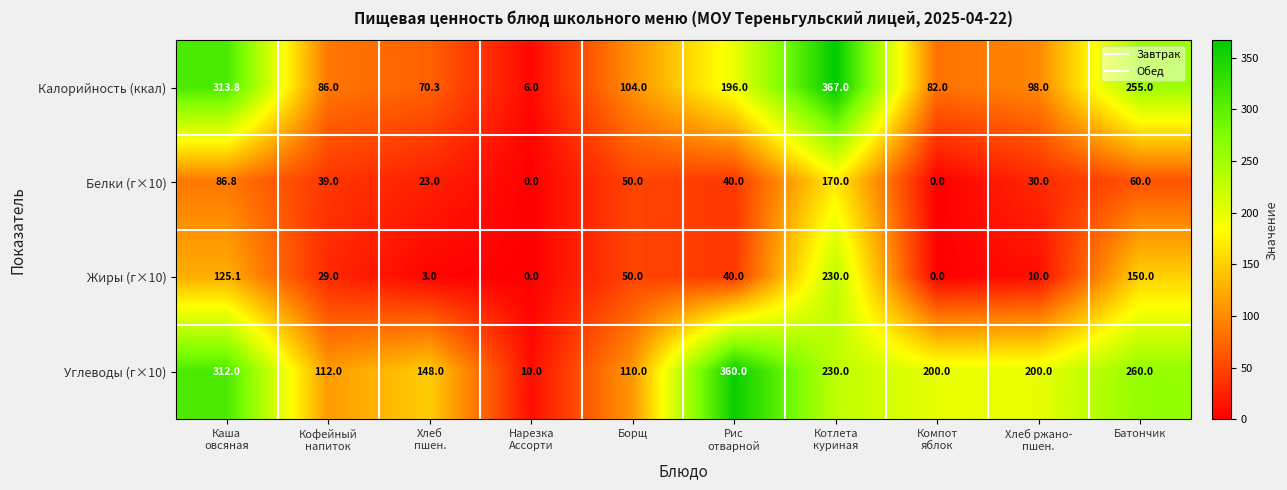

What is the spread (max minus min) of values at Рис
отварной?

320.0